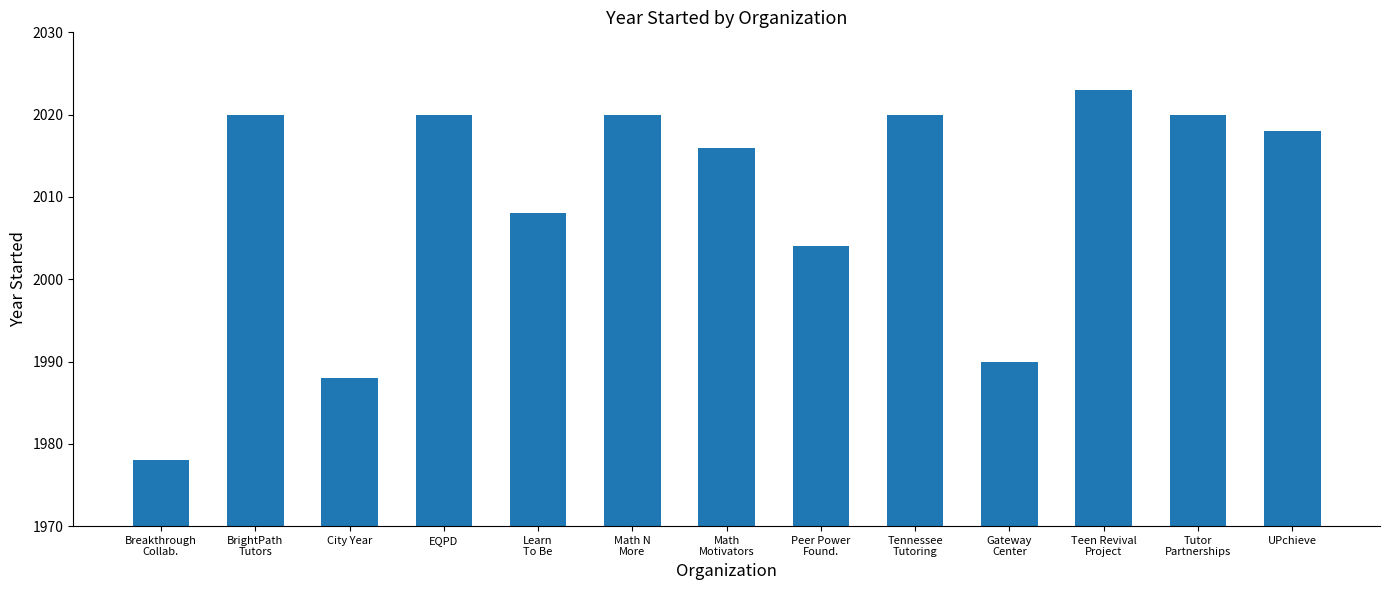

What is the difference between the maximum and minimum values?

45